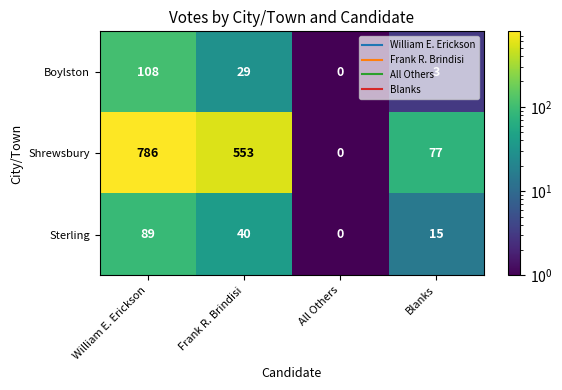

What is the total value across all series at Frank R. Brindisi?

622